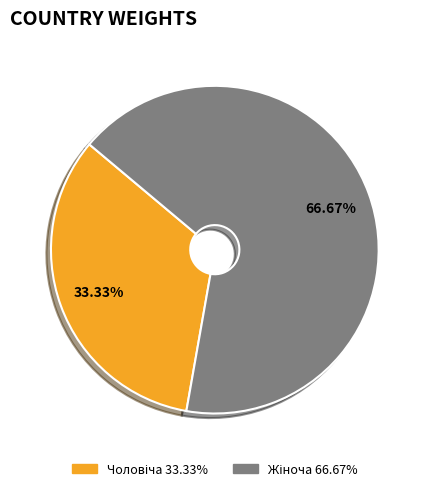

Is there any slice that represents more than half of the pie?

Yes